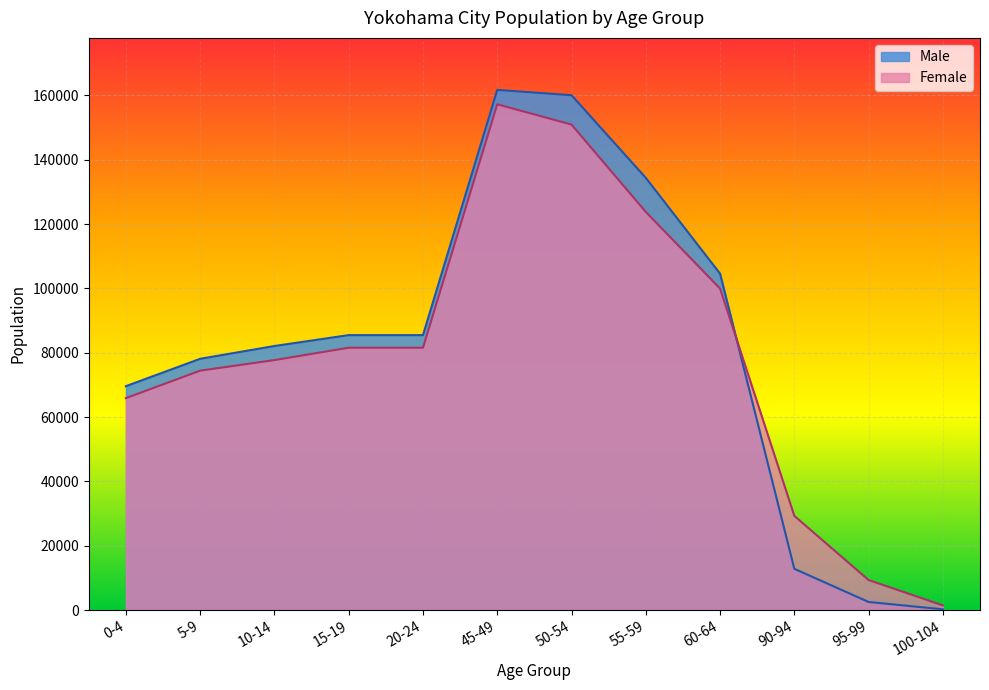

Rank the categories by Female value from lowest to highest.

100-104, 95-99, 90-94, 0-4, 5-9, 10-14, 15-19, 20-24, 60-64, 55-59, 50-54, 45-49